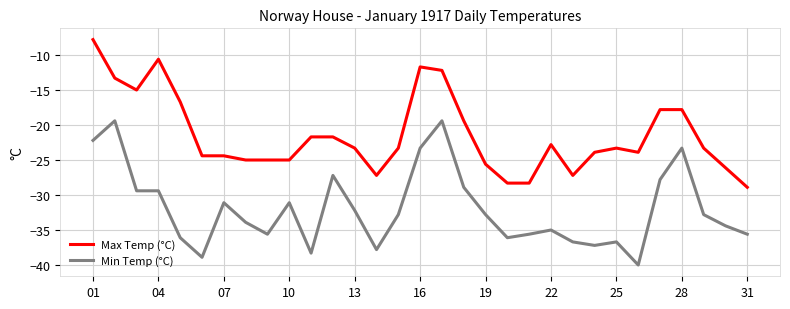

True or false: Min Temp (°C) and Max Temp (°C) cross at least once.

False